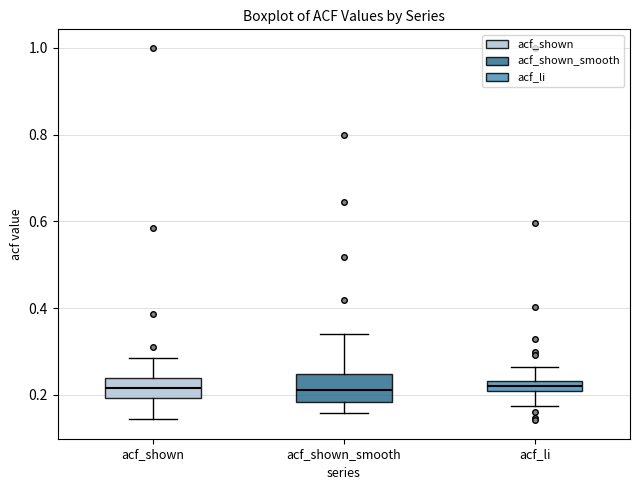

Where does the lower whisker of the box for acf_shown_smooth end on the y-axis? The values are not printed on the chart, so give them approximately, as read against the axis.

0.16